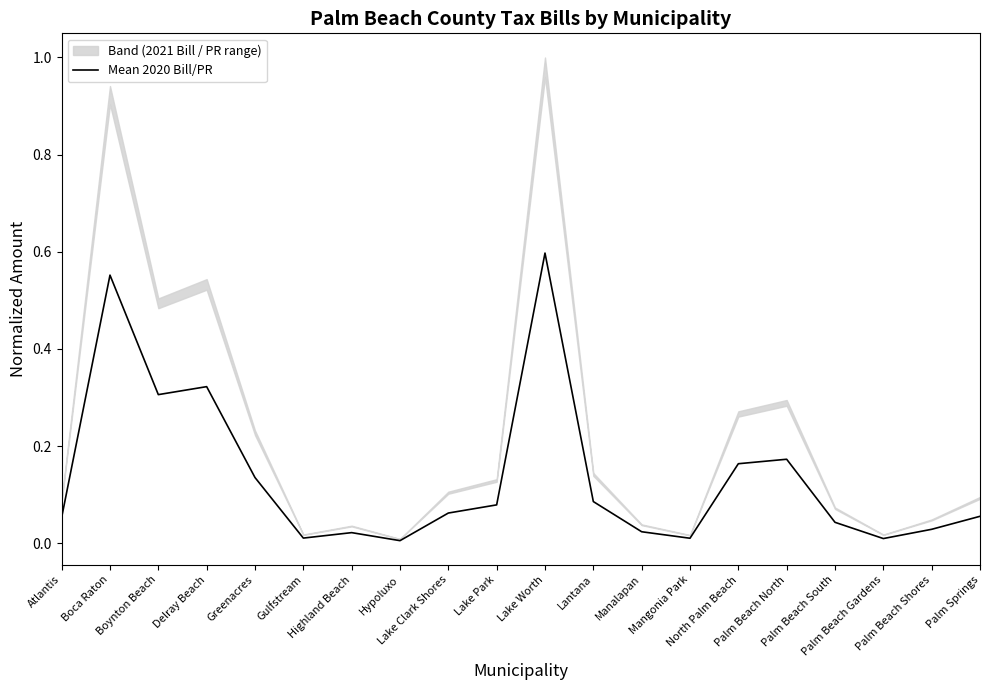

What is the difference between the maximum and minimum values?

0.6